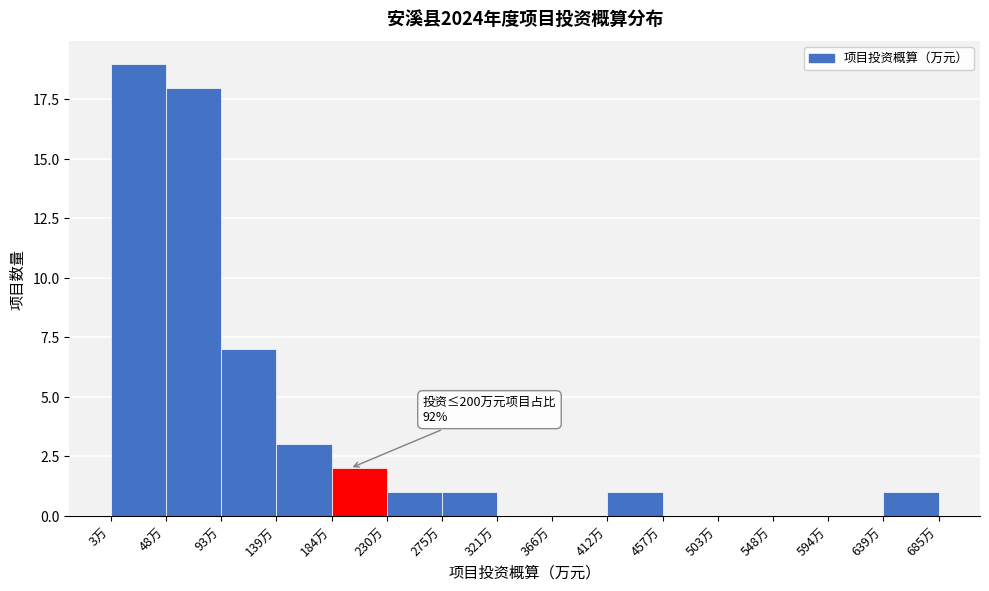

Which range on the x-axis has the tallest bar?

5 to 50